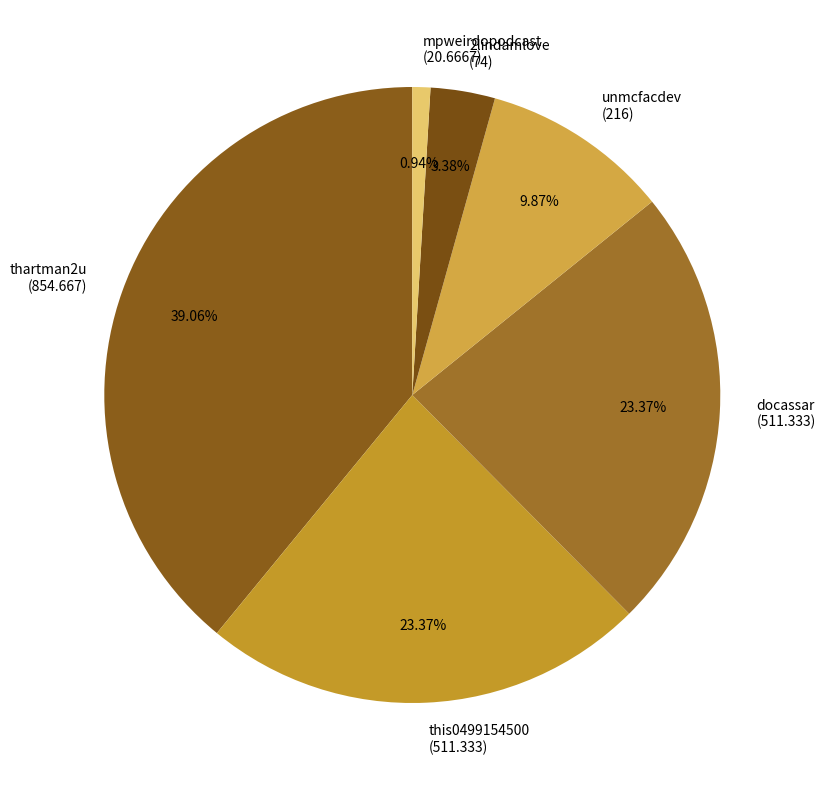

How many slices are in this pie chart?

6